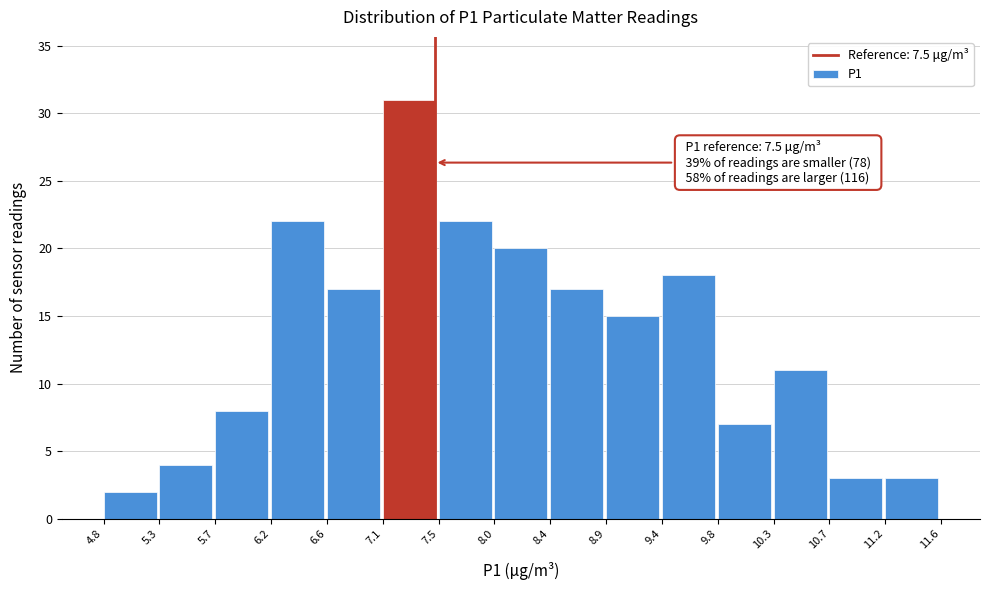

Which range on the x-axis has the tallest bar?

7.1 to 7.5